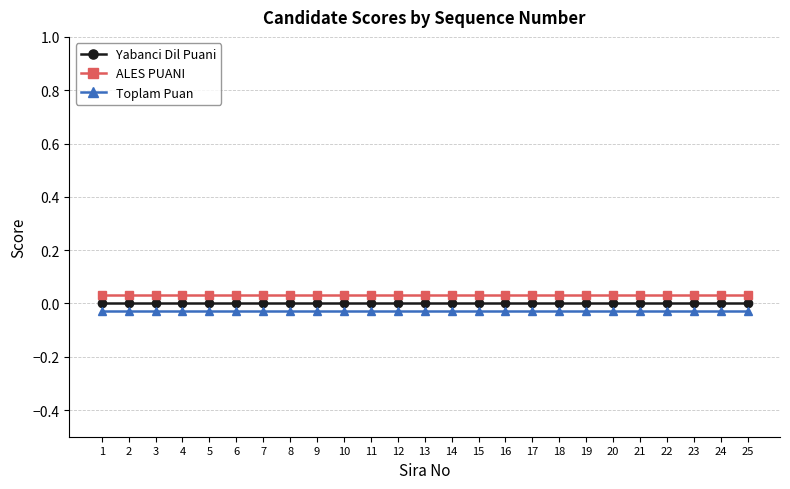

How many data points does each series have?

25